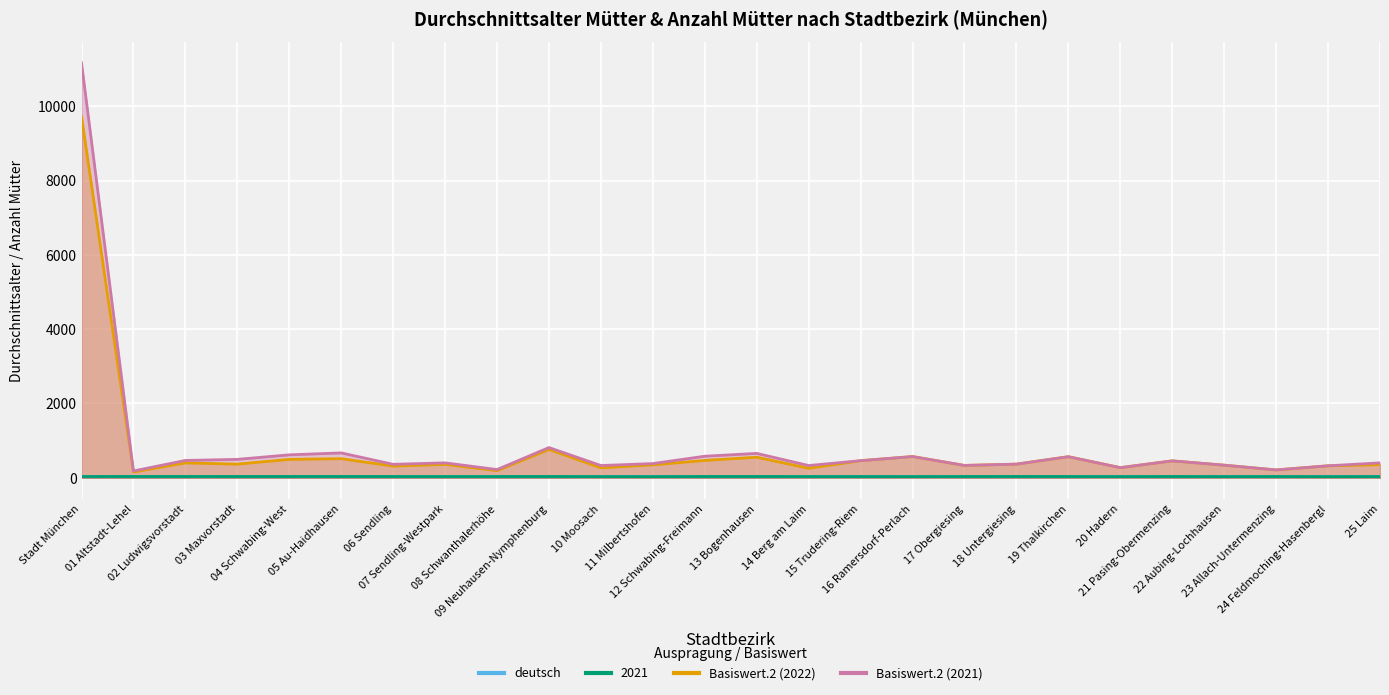

Is the value of Basiswert.2 (2021) at 25 Laim greater than the value of 2021 at 07 Sendling-Westpark?

Yes